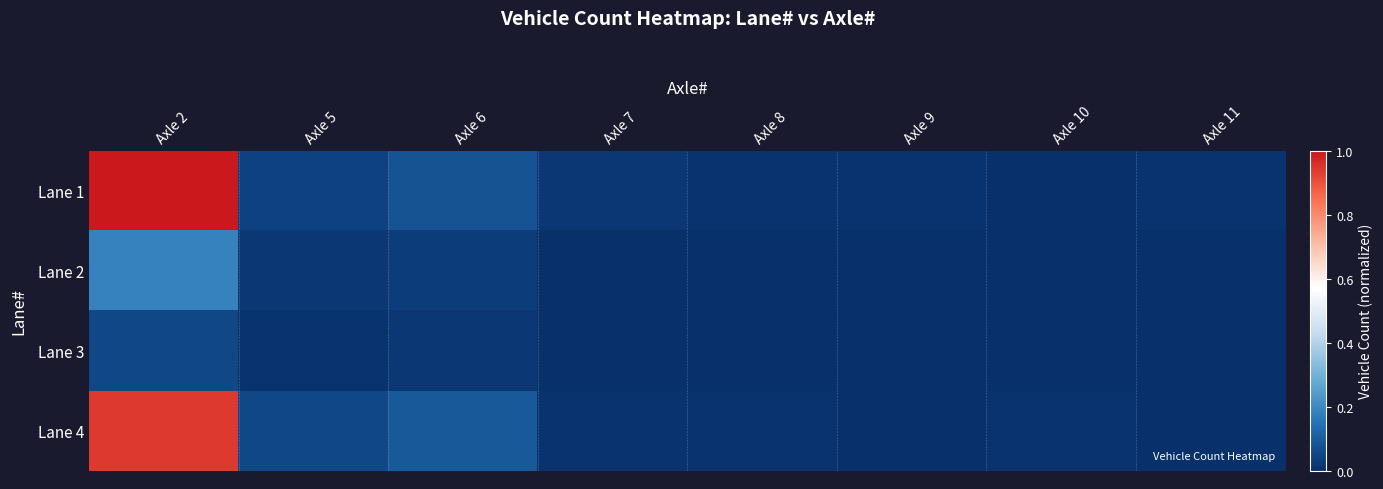

How many data points does each series have?

8